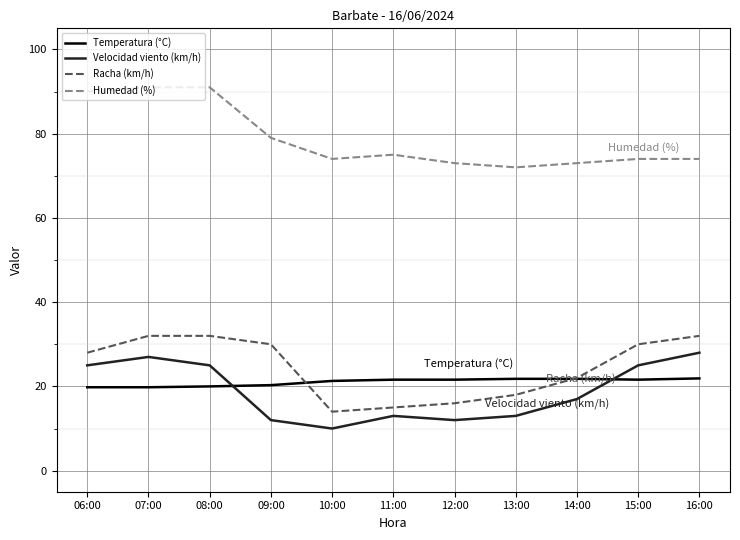

Which series changed the most between 07:00 and 15:00?

Humedad (%)